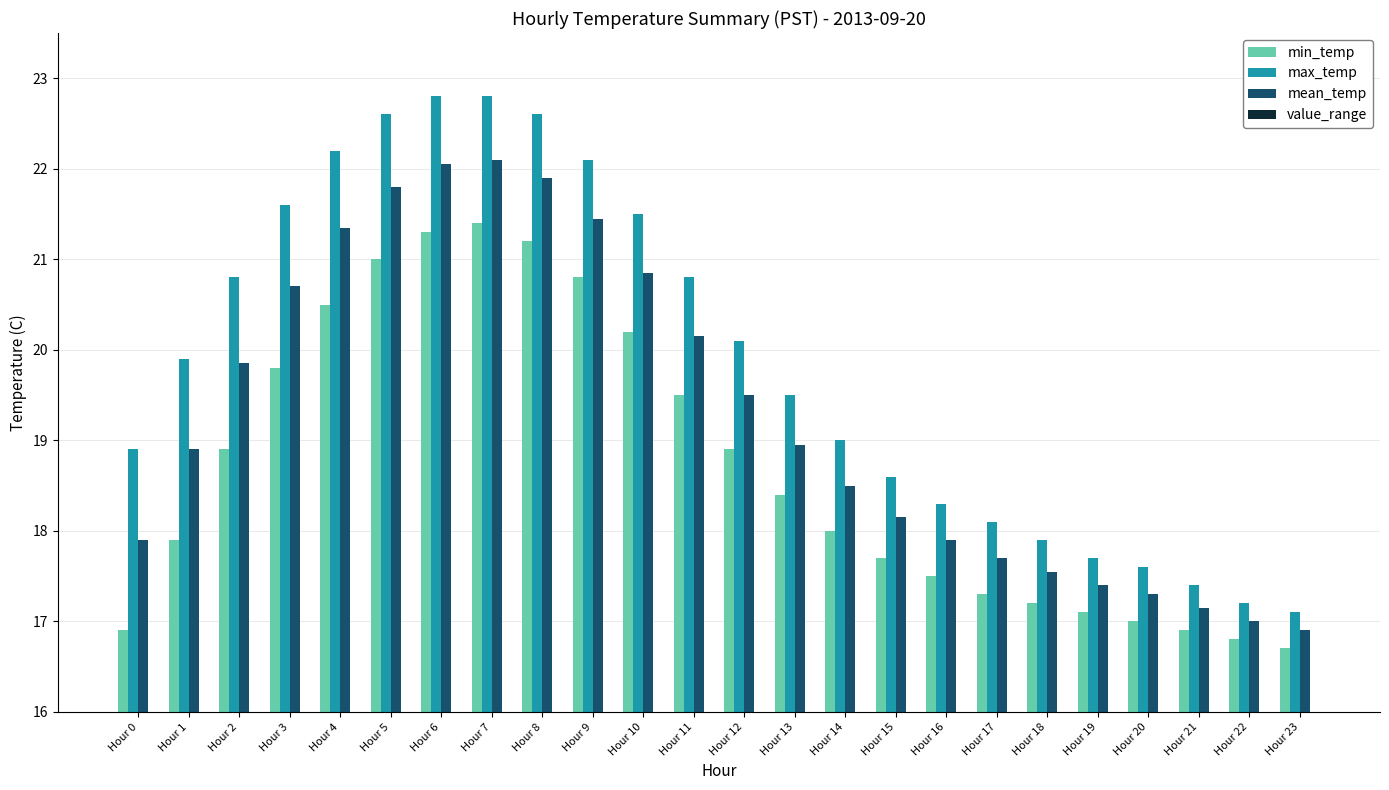

At which label does max_temp reach its minimum?

Hour 23